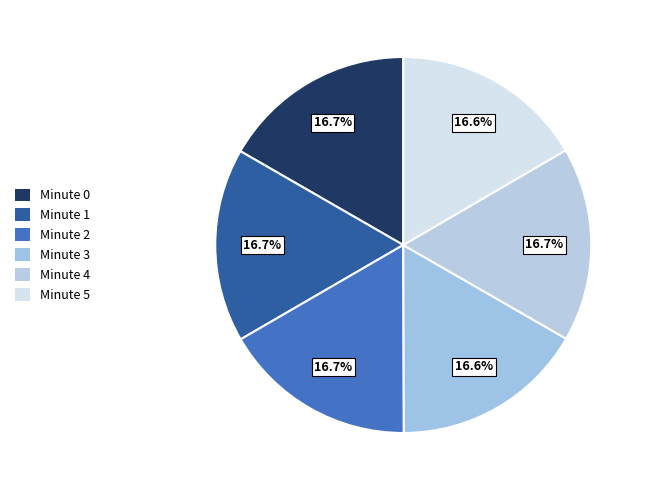

What is the largest slice in the pie chart?

Minute 0